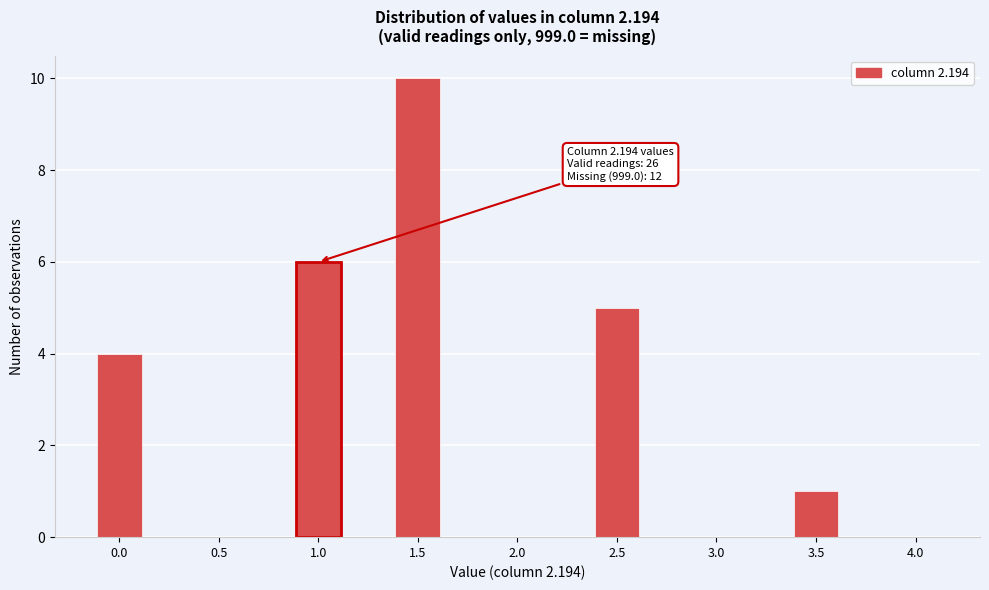

Reading right to left, transcribe all the data shown in this chart.

4.0=0	3.5=1	3.0=0	2.5=5	2.0=0	1.5=10	1.0=6	0.5=0	0.0=4